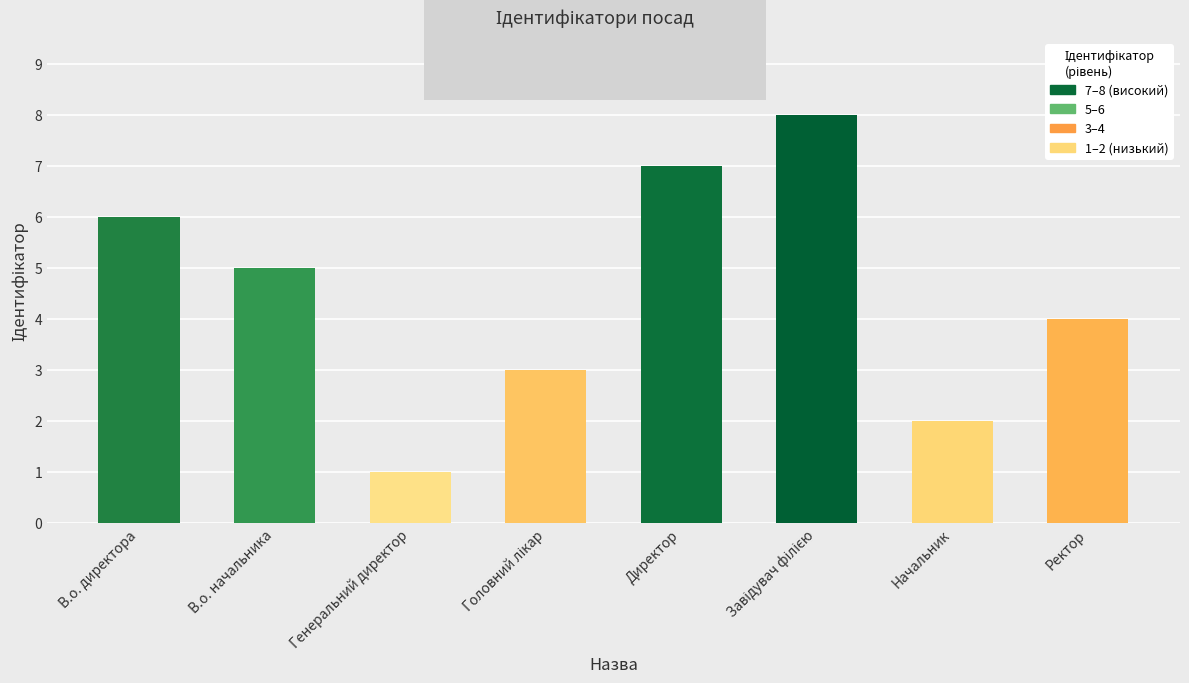

Does the chart contain stacked bars?

No